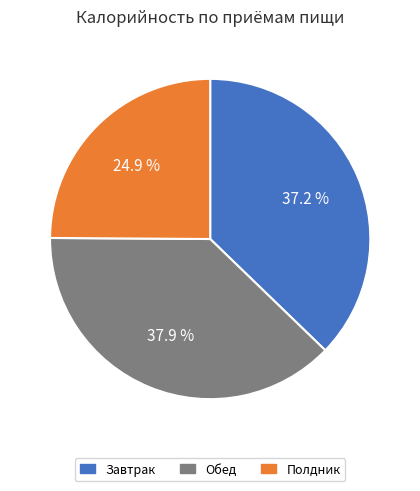

To the nearest percent, what portion does Обед represent?

38%